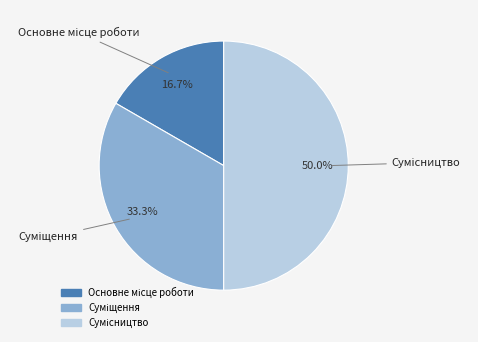

Count the number of slices in the pie.

3